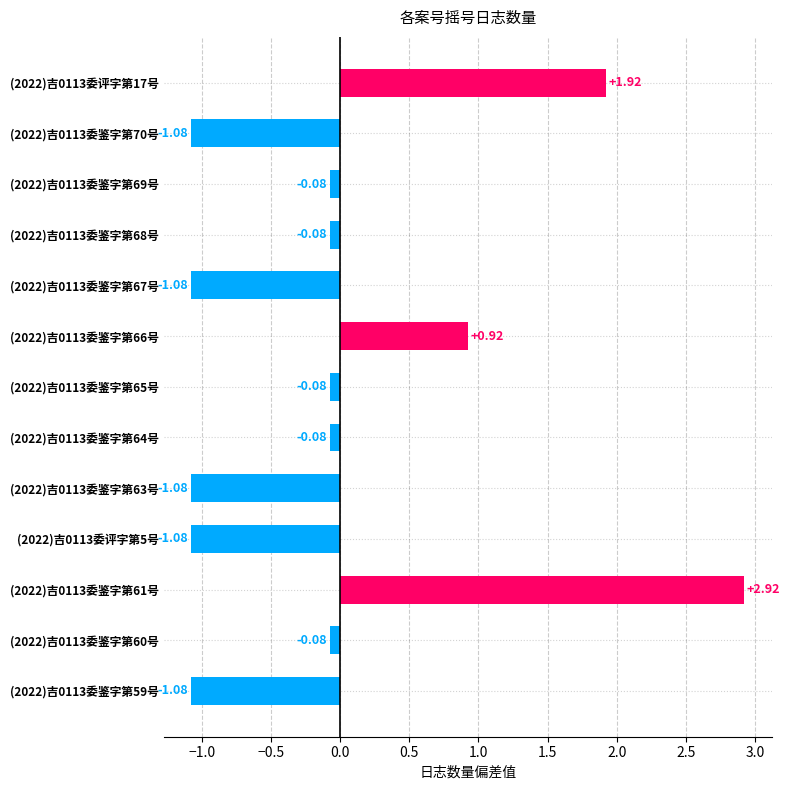

What is the difference between the values at (2022)吉0113委鉴字第65号 and (2022)吉0113委鉴字第63号?

1.0